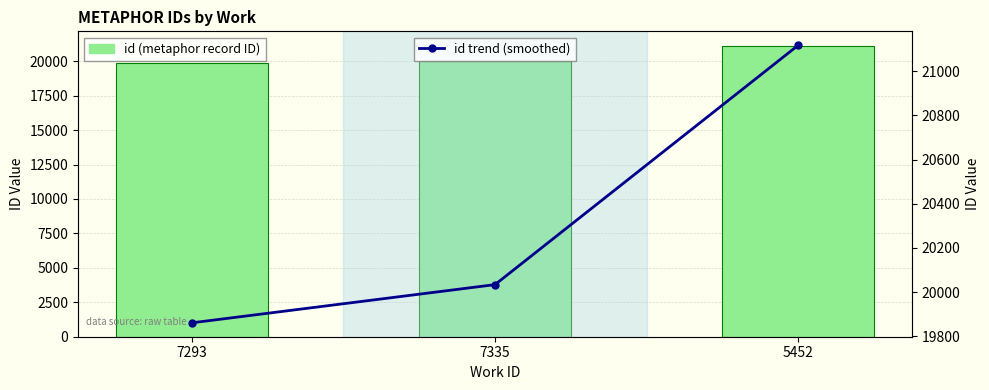

What is the total value across all series at 7293?

39722